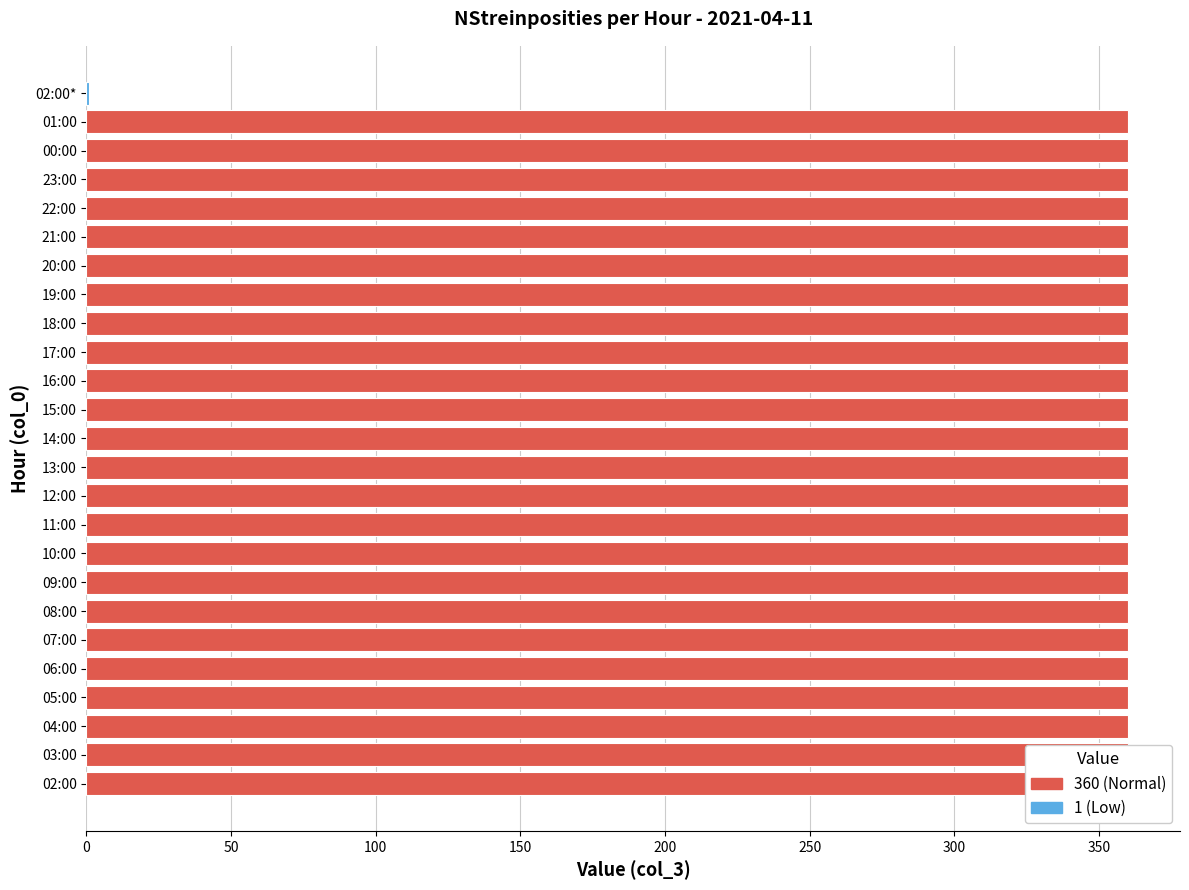

What is the value of the 2nd bar from the left?

360